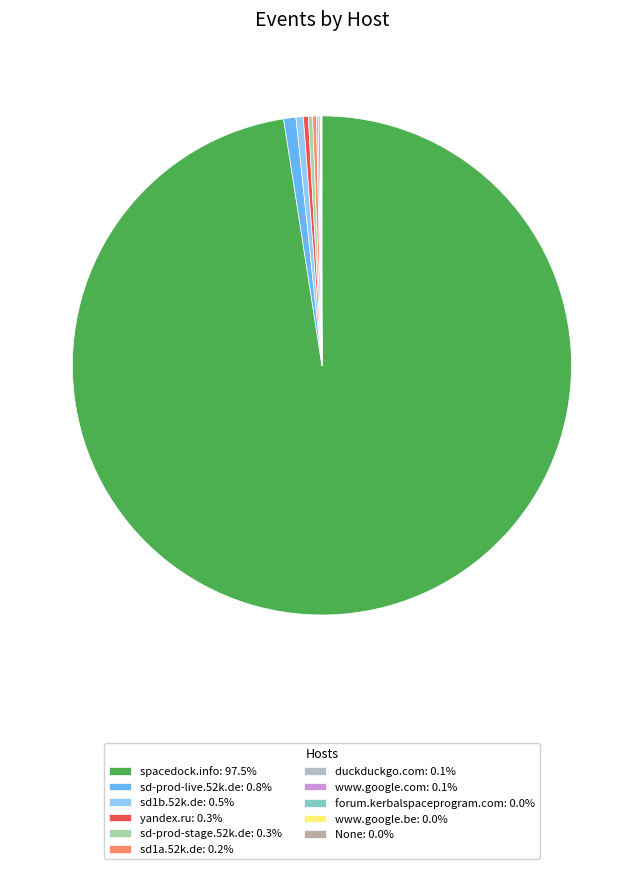

What percentage is NOT represented by www.google.be?

100.0%